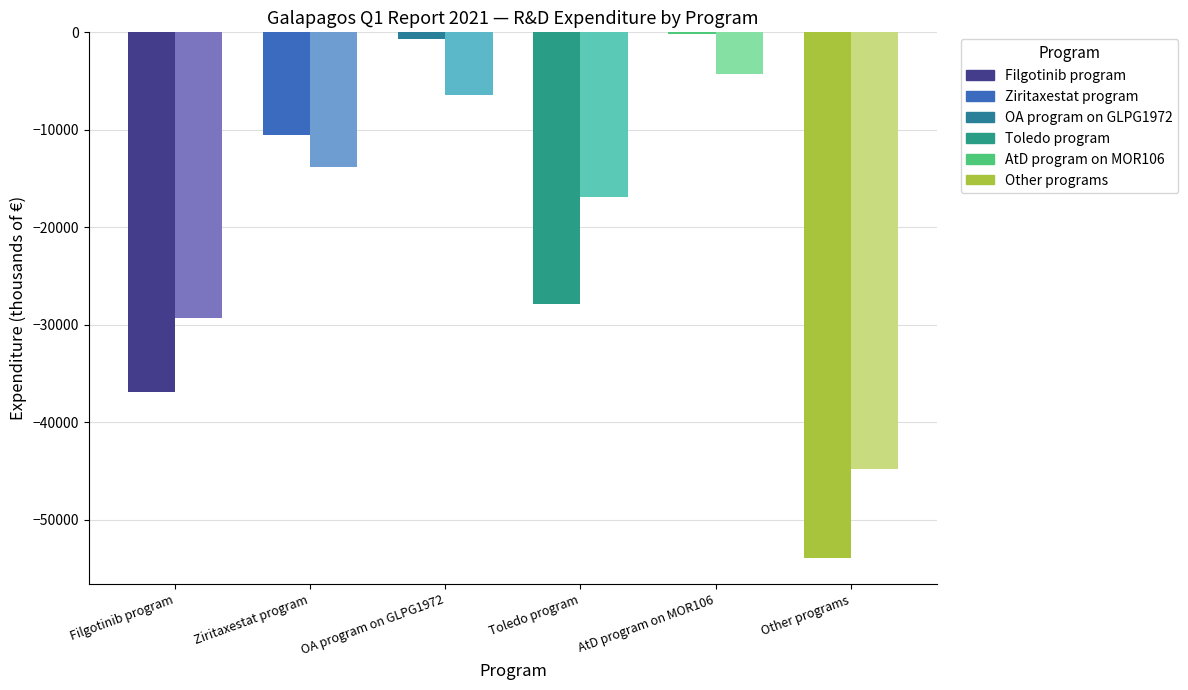

Which series has the largest range (max minus min)?

2021